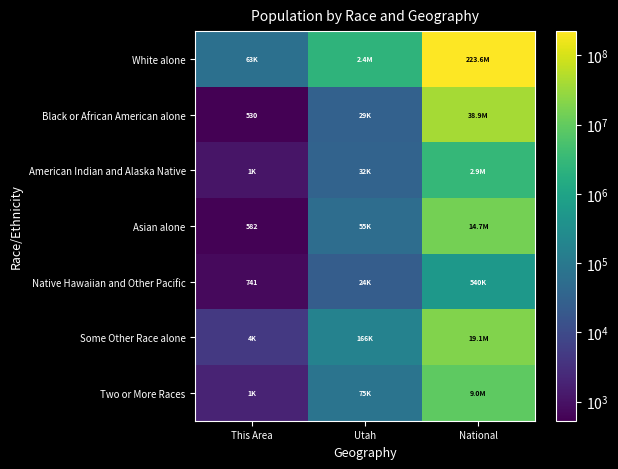

Is it true that Black or African American alone equals 530 at This Area?

True